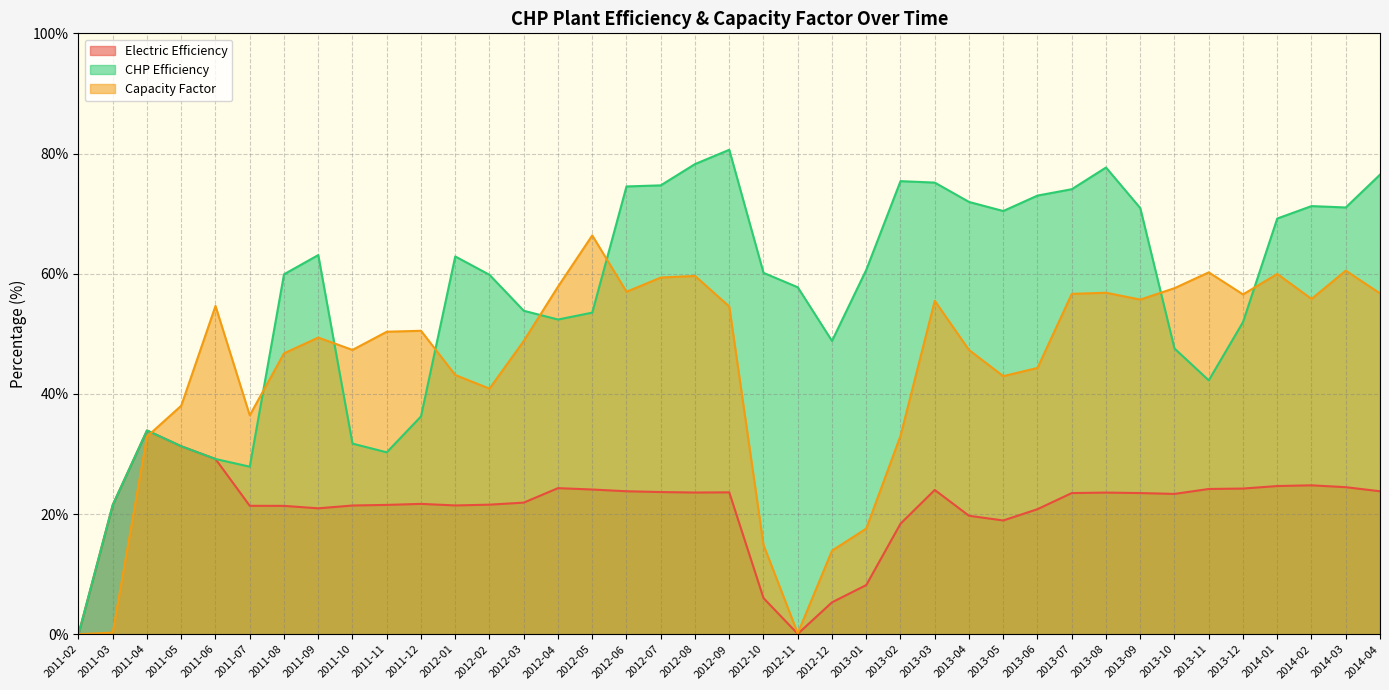

What is the sum of all Capacity Factor values?

1740.2